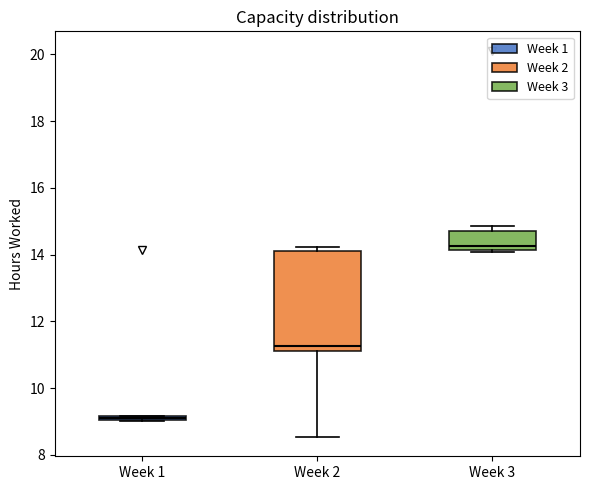

Comparing the boxes themselves (not the whiskers), which one is the tallest?

Week 2